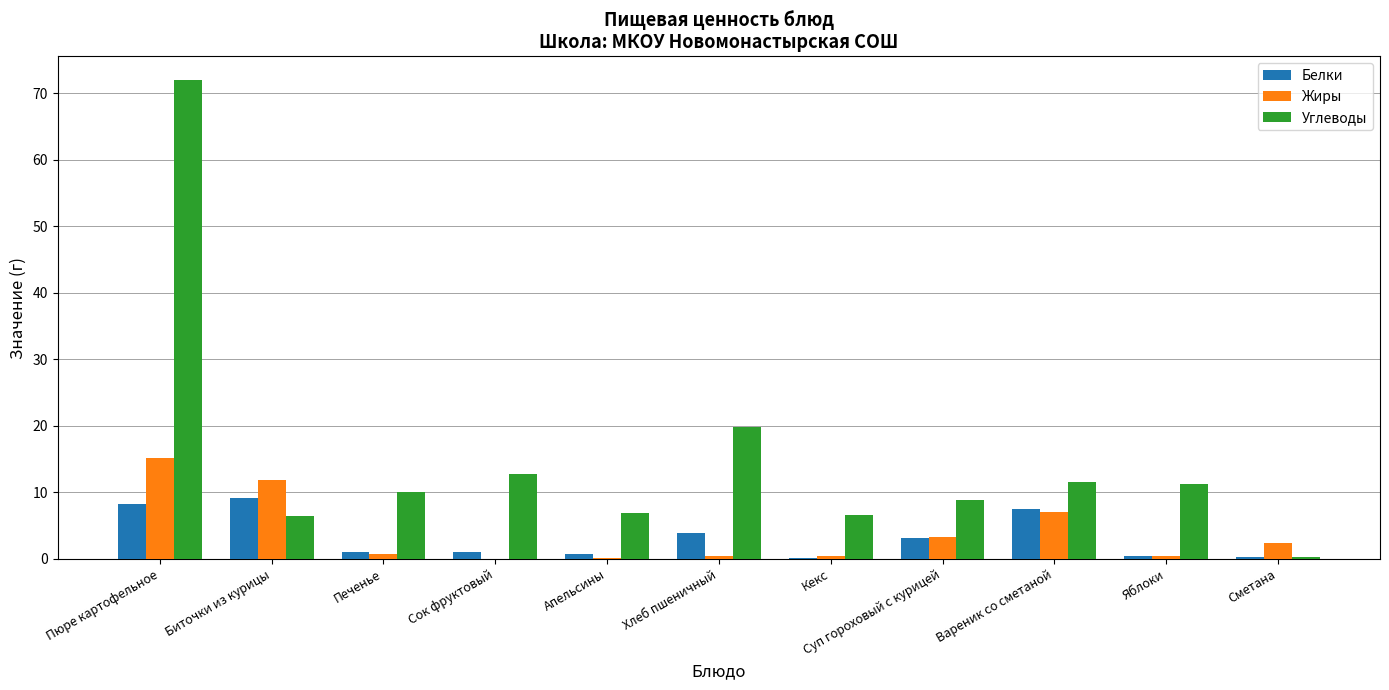

Is it true that Жиры equals 3.2 at Суп гороховый с курицей?

True